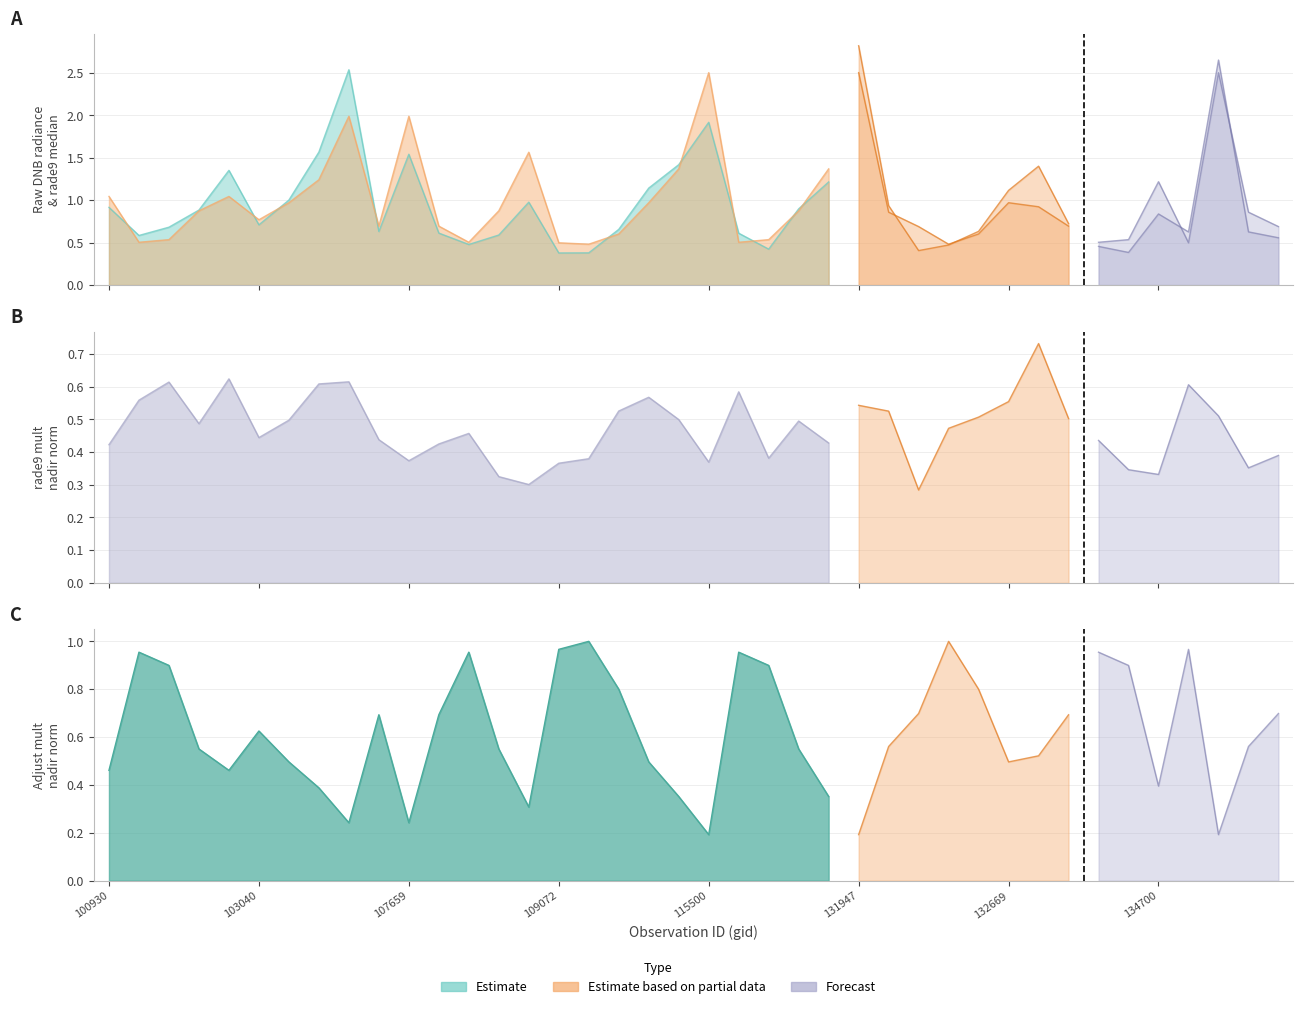

What is the greatest value displayed?

2.8